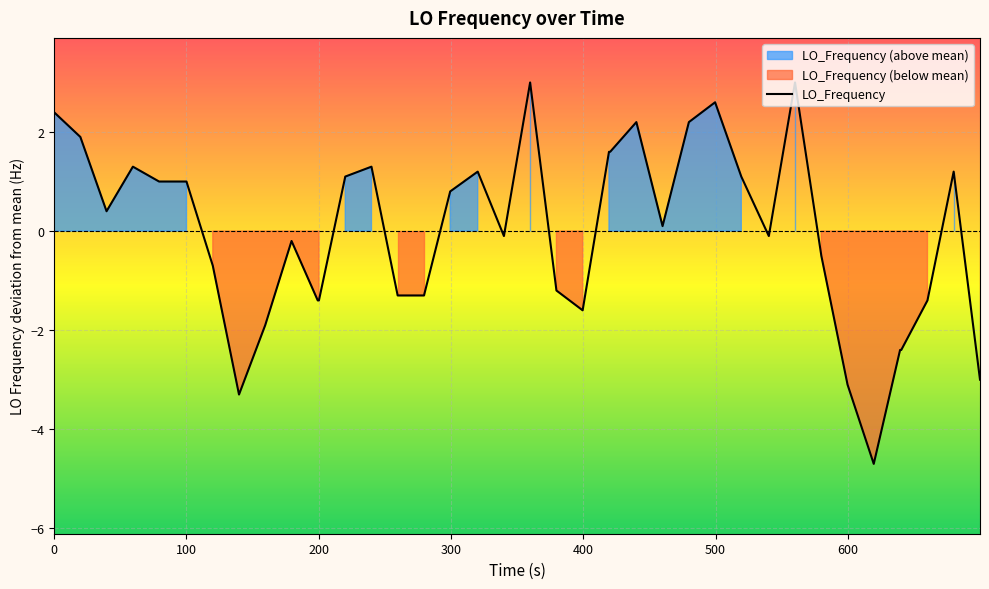

How many values exceed 0?

21